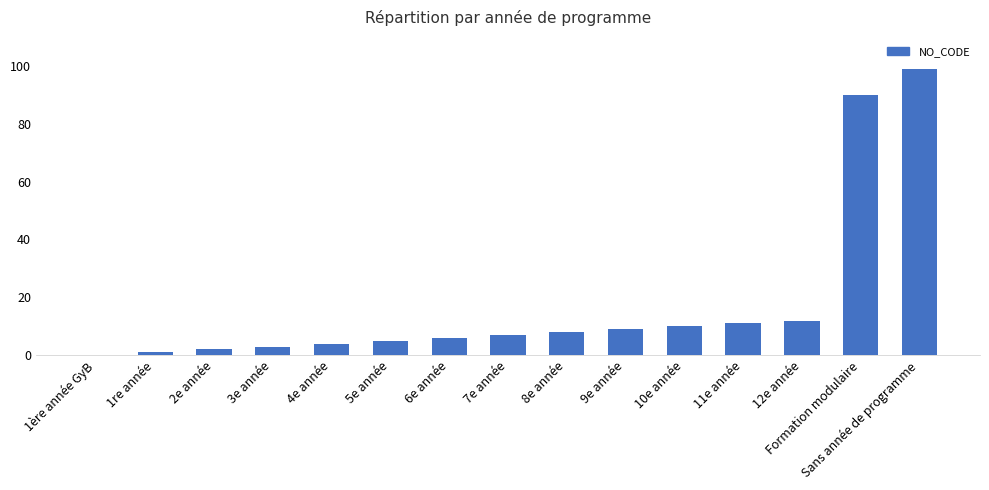

What is the ratio of the value at 2e année to the value at 10e année?

0.2